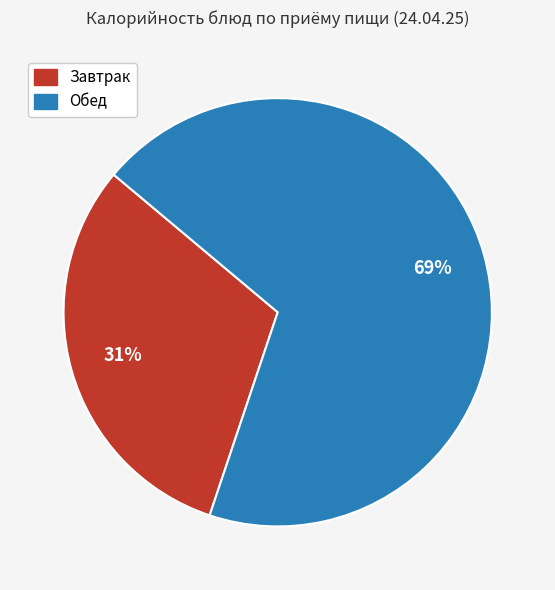

To the nearest percent, what portion does Обед represent?

69%